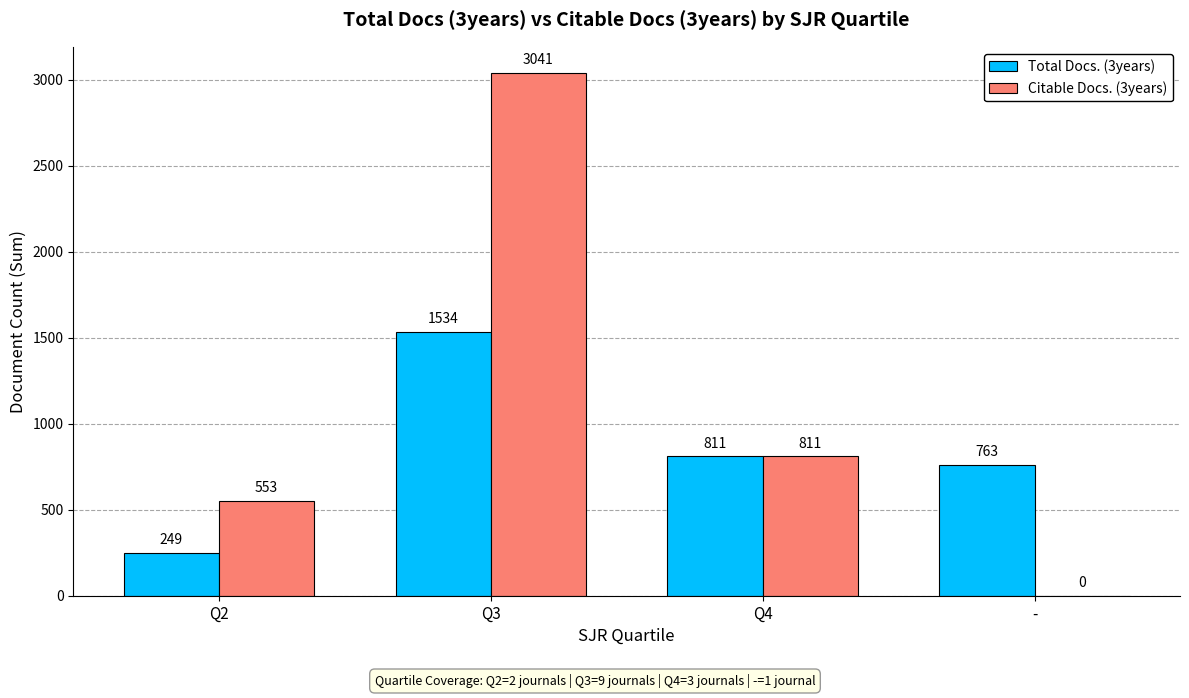

What is the sum of all Citable Docs. (3years) values?

4405